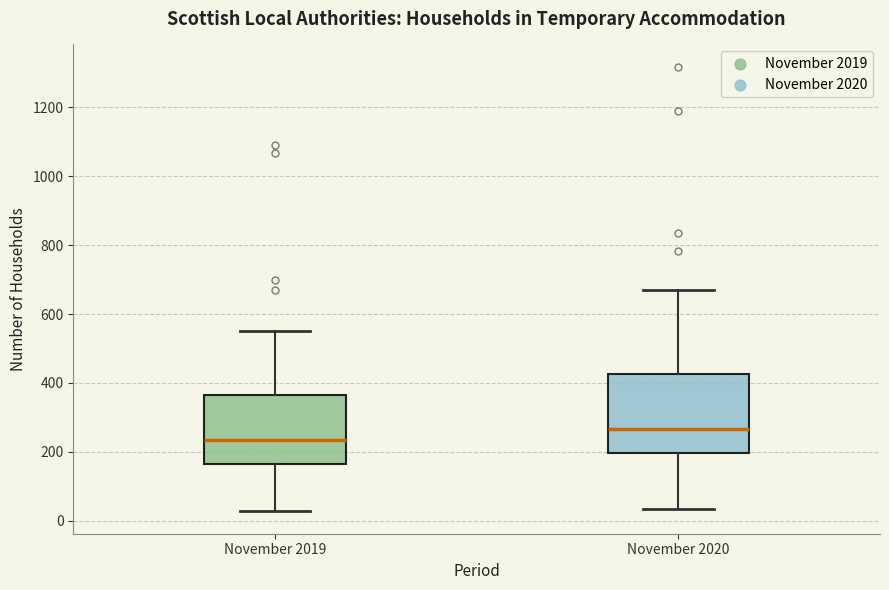

Which box's median line is the highest?

November 2020